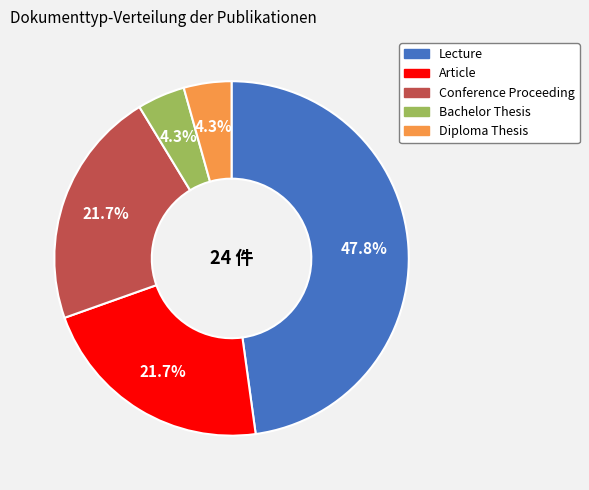

Is Lecture the majority of the pie?

No